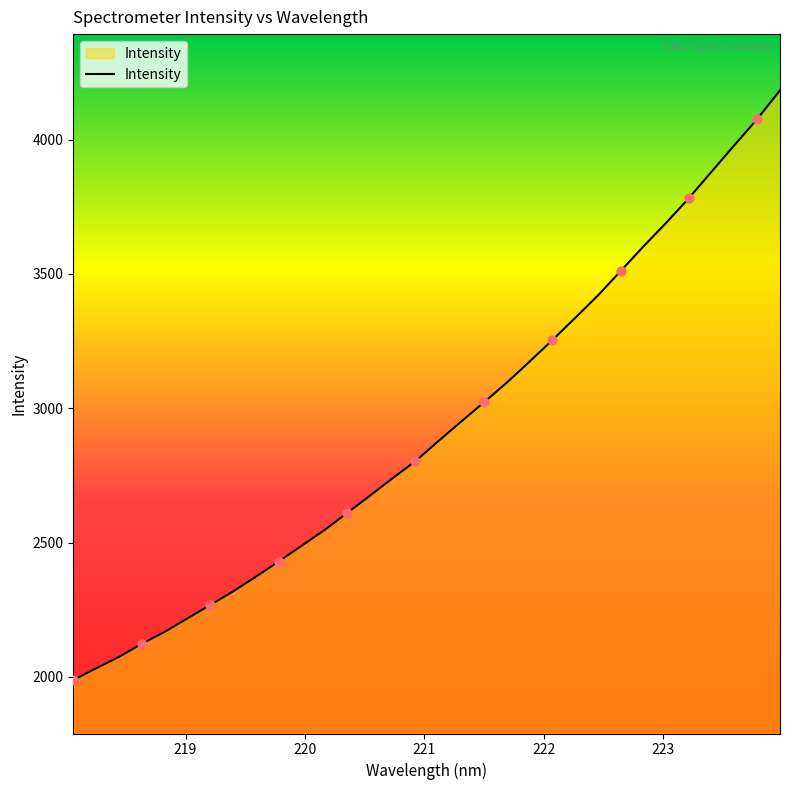

What is the maximum value shown in the chart?

4183.5